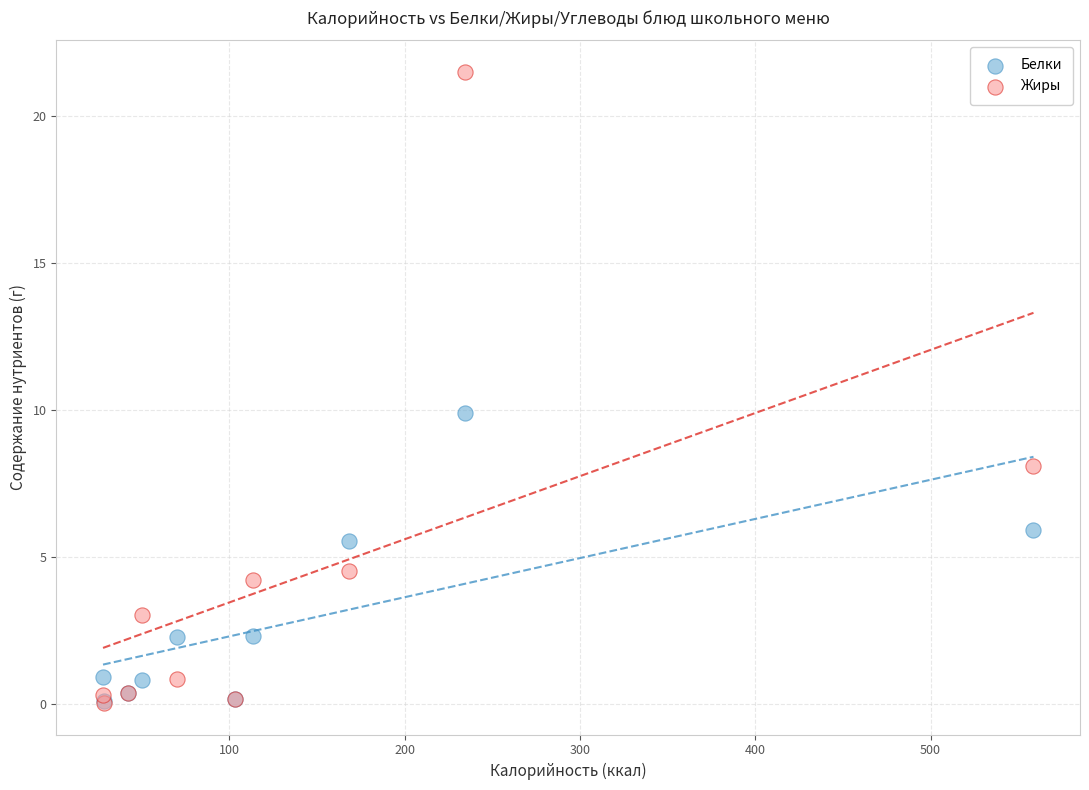

What are all the series names shown in the legend?

Белки, Жиры